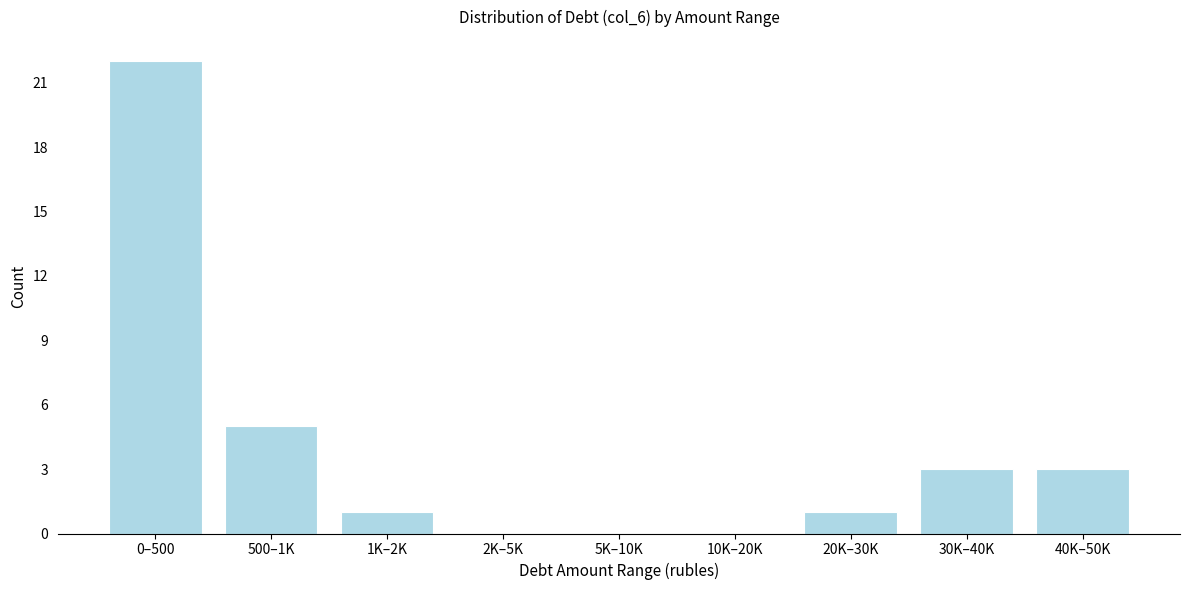

At which category does the chart reach its peak across all series?

0–500